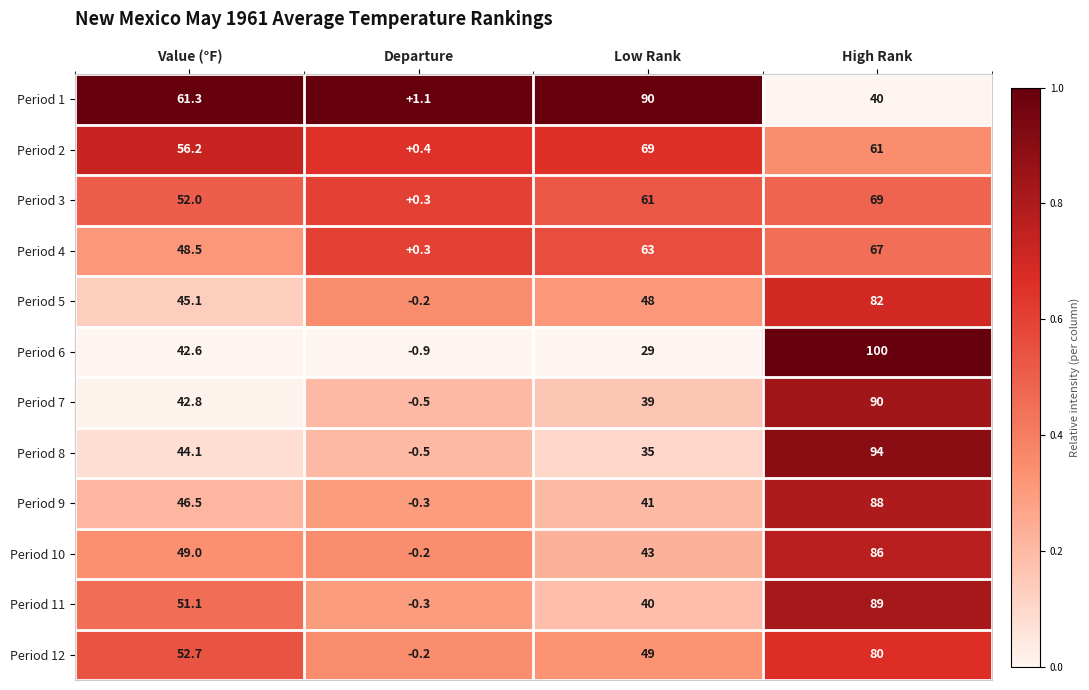

At which label does Period 7 reach its peak?

High Rank